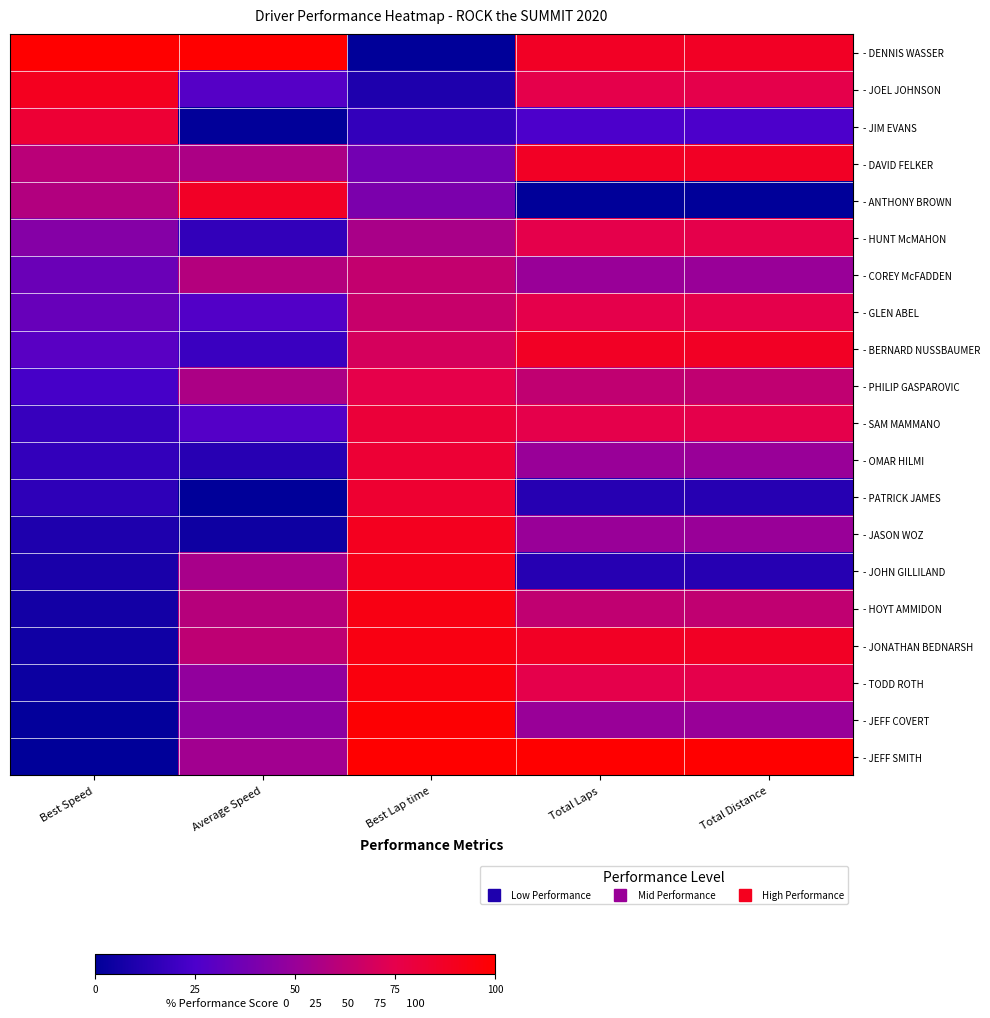

Reading left to right, extract all data points from this chart.

- DENNIS WASSER: Best Speed=100.0	Average Speed=100.0	Best Lap time=0.0	Total Laps=87.5	Total Distance=87.5
- JOEL JOHNSON: Best Speed=89.6	Average Speed=27.8	Best Lap time=9.9	Total Laps=75.0	Total Distance=75.0
- JIM EVANS: Best Speed=82.2	Average Speed=0.7	Best Lap time=17.1	Total Laps=25.0	Total Distance=25.0
- DAVID FELKER: Best Speed=60.9	Average Speed=56.3	Best Lap time=37.9	Total Laps=87.5	Total Distance=87.5
- ANTHONY BROWN: Best Speed=58.2	Average Speed=87.4	Best Lap time=40.5	Total Laps=0.0	Total Distance=0.0
- HUNT McMAHON: Best Speed=43.6	Average Speed=16.8	Best Lap time=55.1	Total Laps=75.0	Total Distance=75.0
- COREY McFADDEN: Best Speed=35.1	Average Speed=59.0	Best Lap time=63.7	Total Laps=50.0	Total Distance=50.0
- GLEN ABEL: Best Speed=33.8	Average Speed=27.2	Best Lap time=65.0	Total Laps=75.0	Total Distance=75.0
- BERNARD NUSSBAUMER: Best Speed=29.3	Average Speed=19.5	Best Lap time=69.6	Total Laps=87.5	Total Distance=87.5
- PHILIP GASPAROVIC: Best Speed=23.4	Average Speed=56.6	Best Lap time=75.7	Total Laps=62.5	Total Distance=62.5
- SAM MAMMANO: Best Speed=18.3	Average Speed=27.7	Best Lap time=80.9	Total Laps=75.0	Total Distance=75.0
- OMAR HILMI: Best Speed=17.1	Average Speed=13.0	Best Lap time=82.2	Total Laps=50.0	Total Distance=50.0
- PATRICK JAMES: Best Speed=15.4	Average Speed=0.0	Best Lap time=84.0	Total Laps=12.5	Total Distance=12.5
- JASON WOZ: Best Speed=9.9	Average Speed=5.0	Best Lap time=89.6	Total Laps=50.0	Total Distance=50.0
- JOHN GILLILAND: Best Speed=8.5	Average Speed=55.0	Best Lap time=91.1	Total Laps=12.5	Total Distance=12.5
- HOYT AMMIDON: Best Speed=6.3	Average Speed=59.7	Best Lap time=93.4	Total Laps=62.5	Total Distance=62.5
- JONATHAN BEDNARSH: Best Speed=5.6	Average Speed=62.5	Best Lap time=94.1	Total Laps=87.5	Total Distance=87.5
- TODD ROTH: Best Speed=4.2	Average Speed=47.8	Best Lap time=95.6	Total Laps=75.0	Total Distance=75.0
- JEFF COVERT: Best Speed=1.4	Average Speed=46.4	Best Lap time=98.5	Total Laps=50.0	Total Distance=50.0
- JEFF SMITH: Best Speed=0.0	Average Speed=52.9	Best Lap time=100.0	Total Laps=100.0	Total Distance=100.0